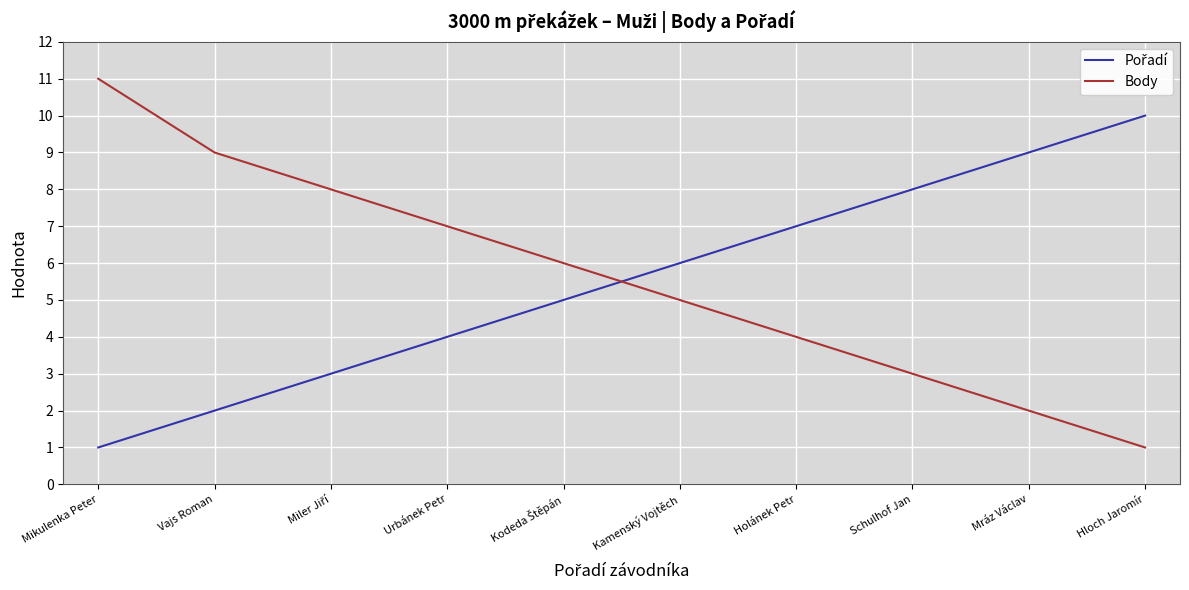

At which category is the sum across all series the highest?

Mikulenka Peter